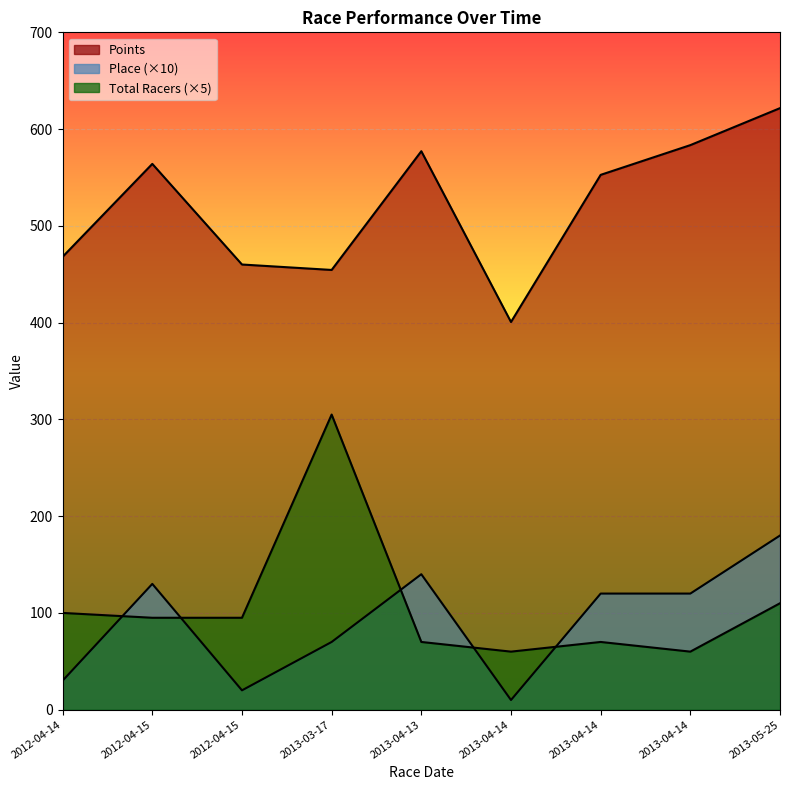

What is the approximate value of Place at 2013-03-17?

70.0